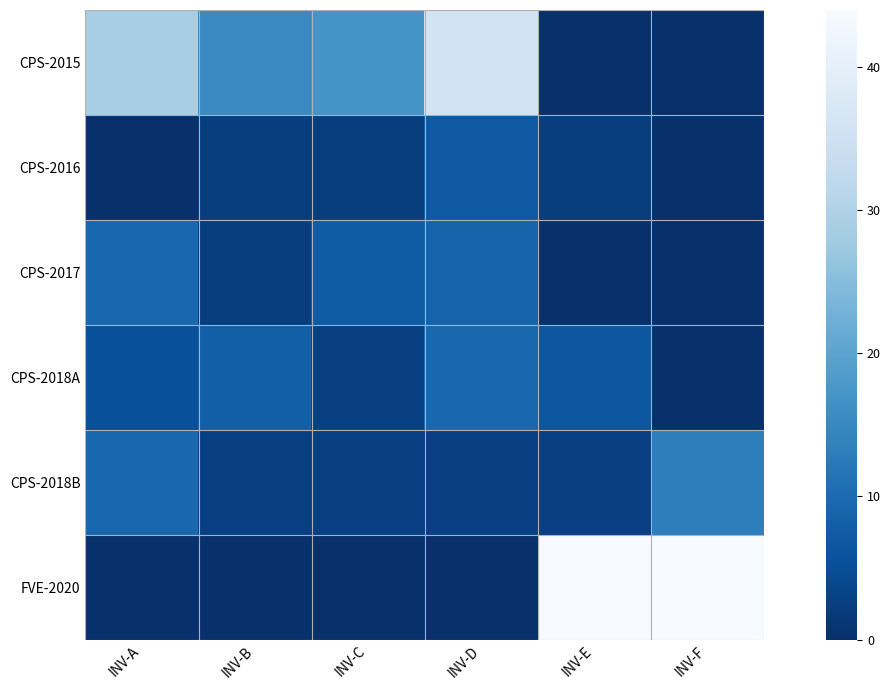

At INV-D, list the series in order from smallest to largest.

FVE-2020, CPS-2018B, CPS-2016, CPS-2017, CPS-2018A, CPS-2015